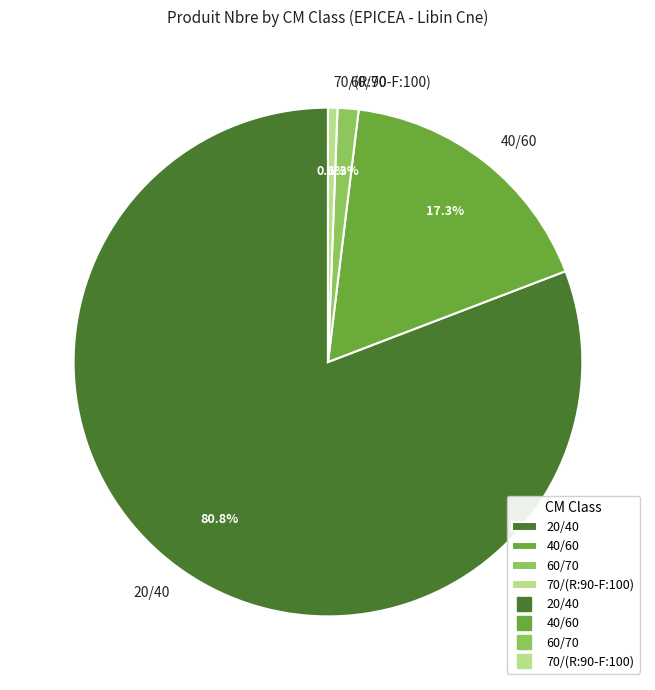

Which slice is the smallest?

70/(R:90-F:100)